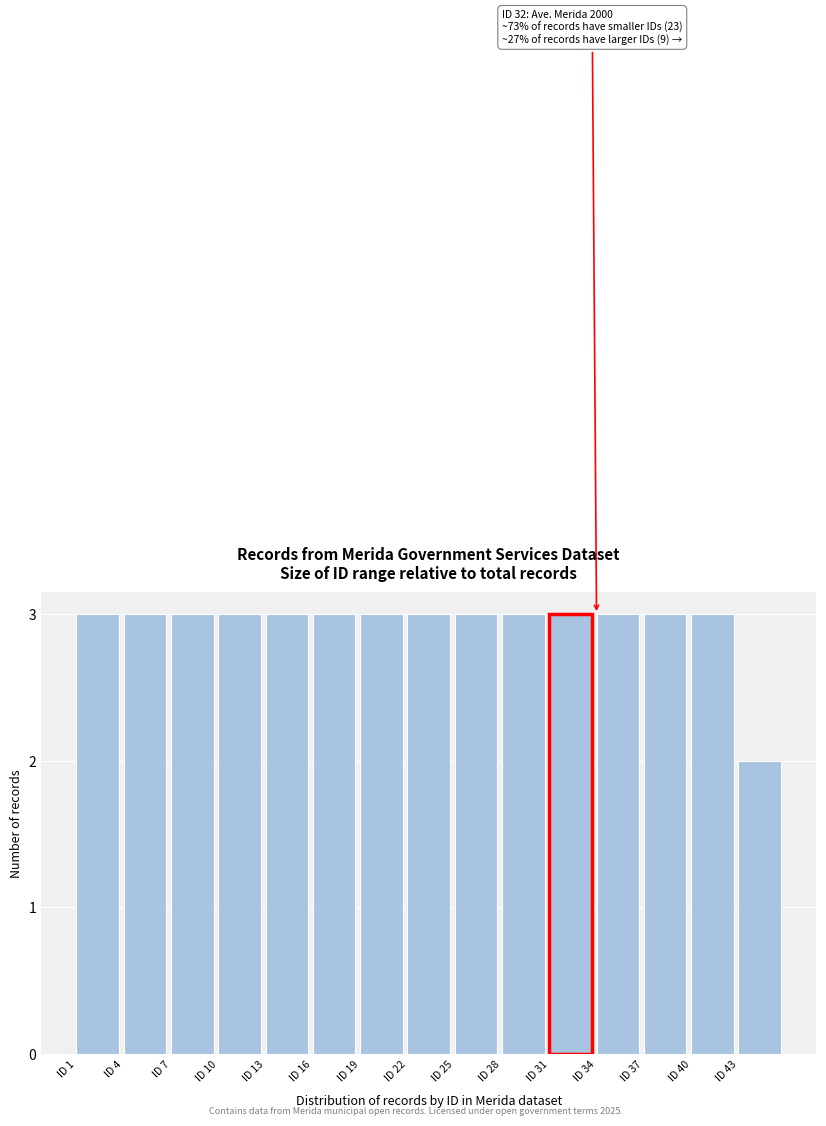

Reading left to right, transcribe all the data shown in this chart.

3	3	3	3	3	3	3	3	3	3	3	3	3	3	2